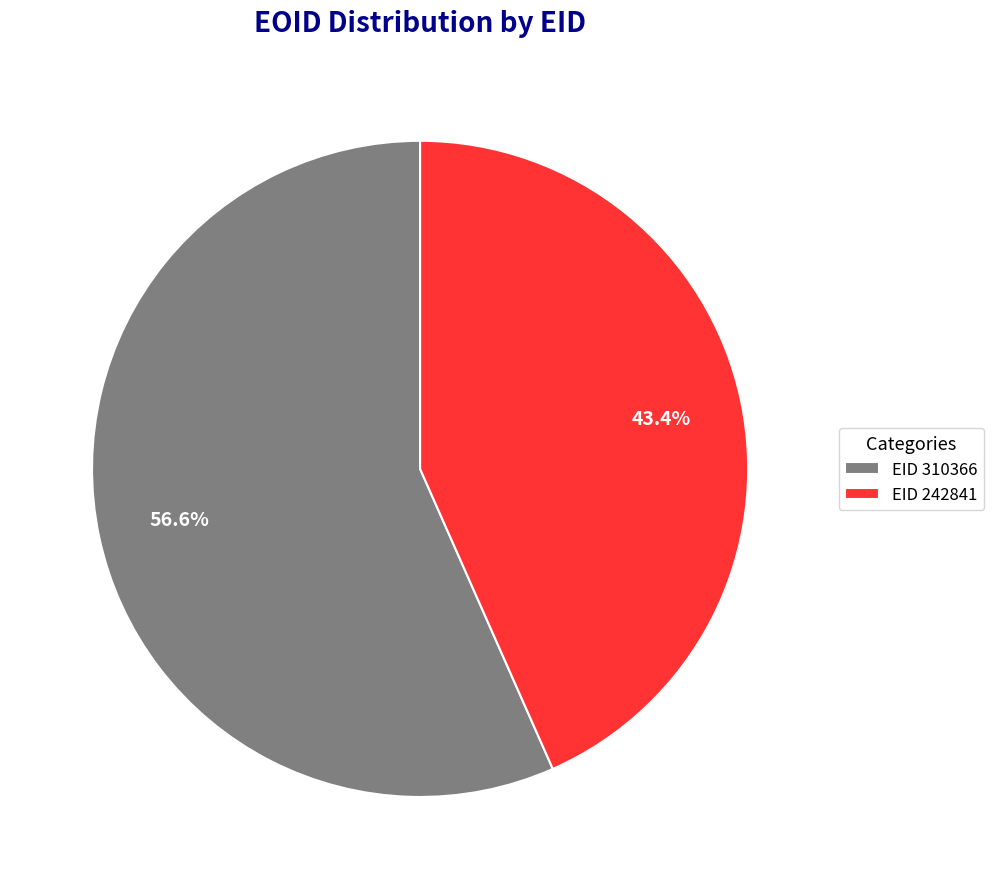

Does EID 242841 account for over 50% of the chart?

No